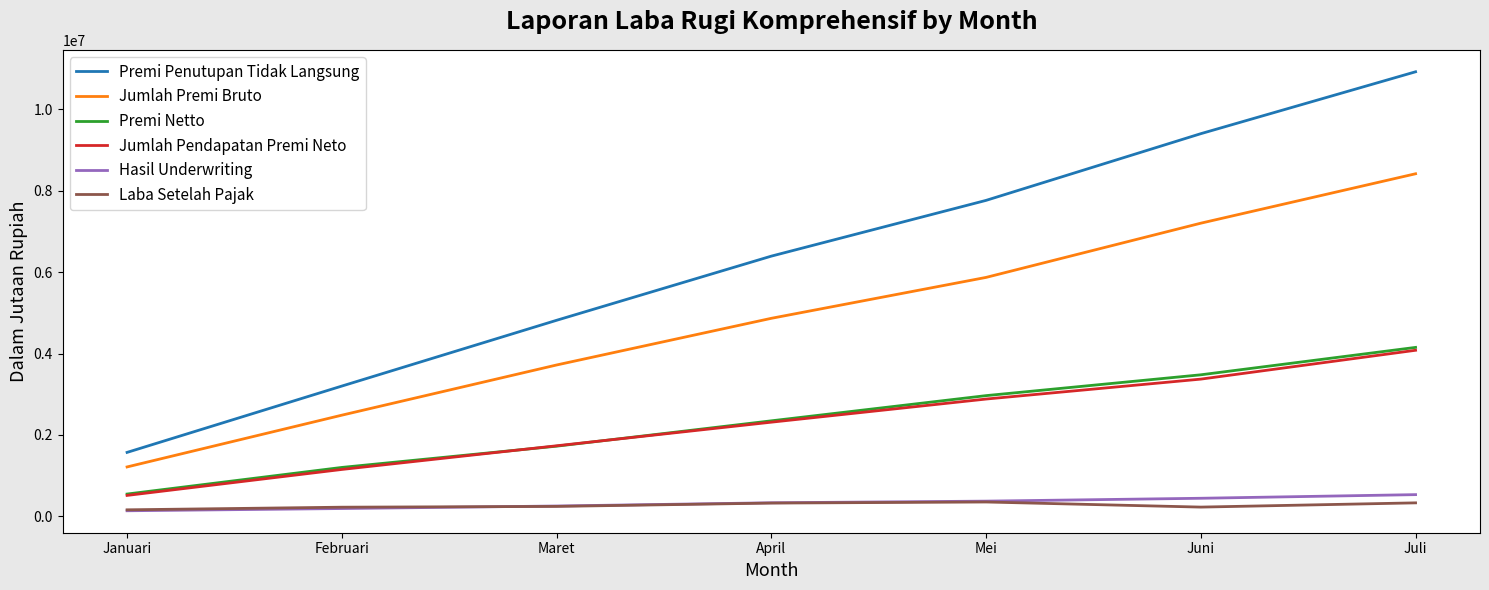

Which series has the largest range (max minus min)?

Premi Penutupan Tidak Langsung